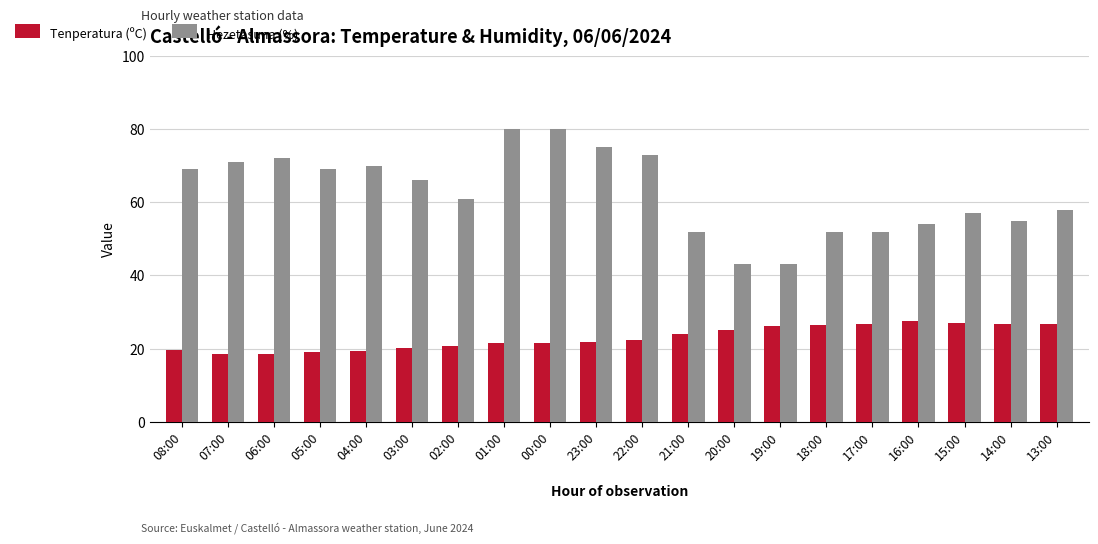

What is the value of the Hezetasuna (%) bar at the 11th from the left?

73.0